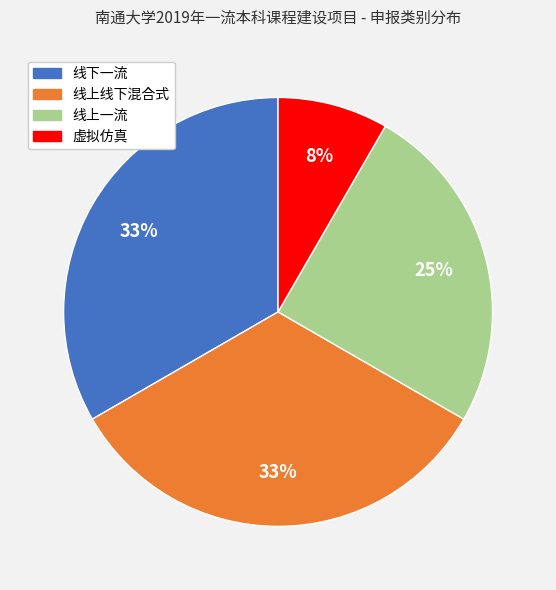

Is there a majority slice in this chart?

No